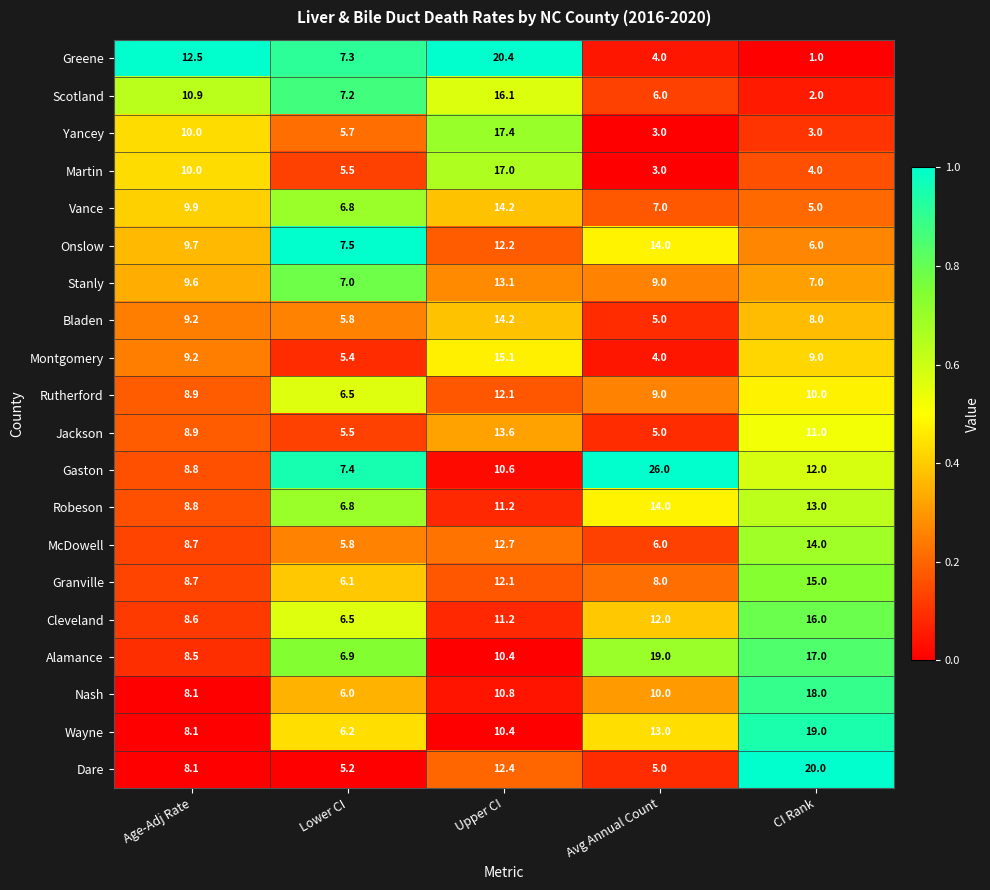

What is the total value across all series at CI Rank?

210.0